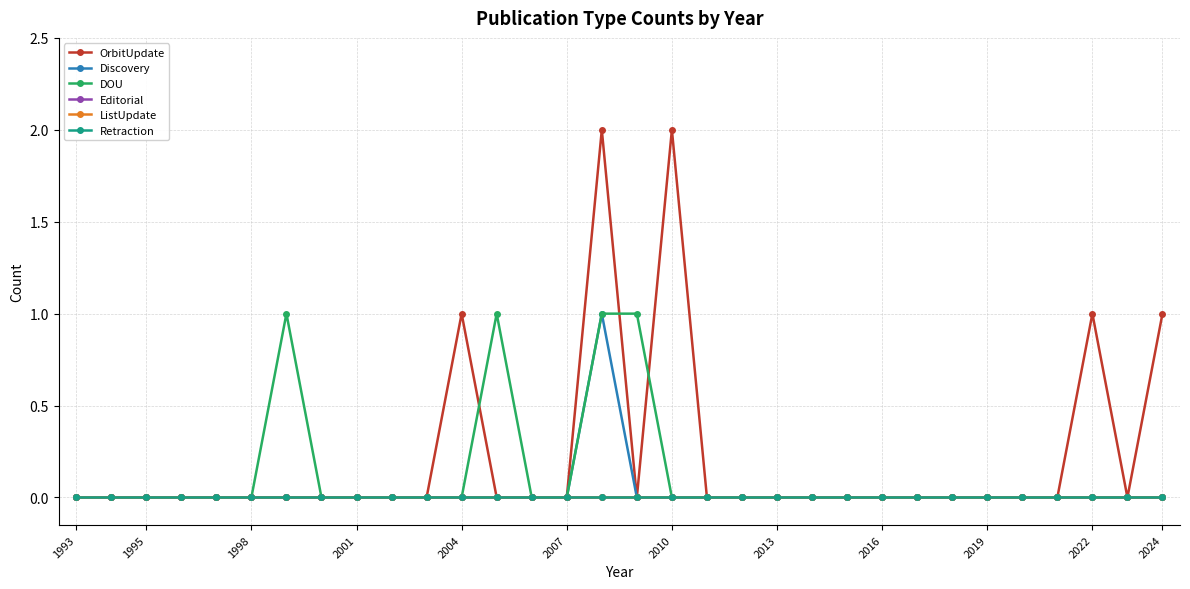

Which series has the largest range (max minus min)?

OrbitUpdate